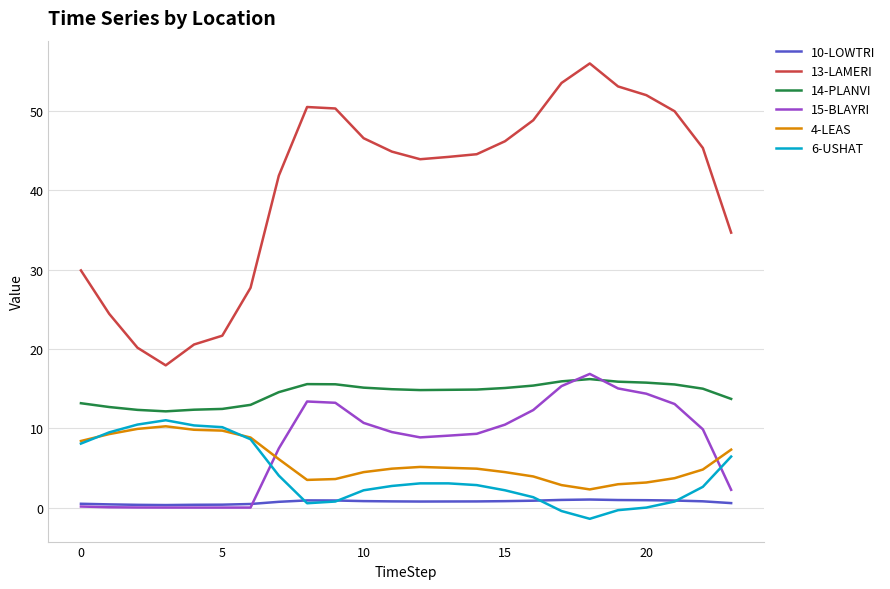

Which series has the widest spread of values?

13-LAMERI